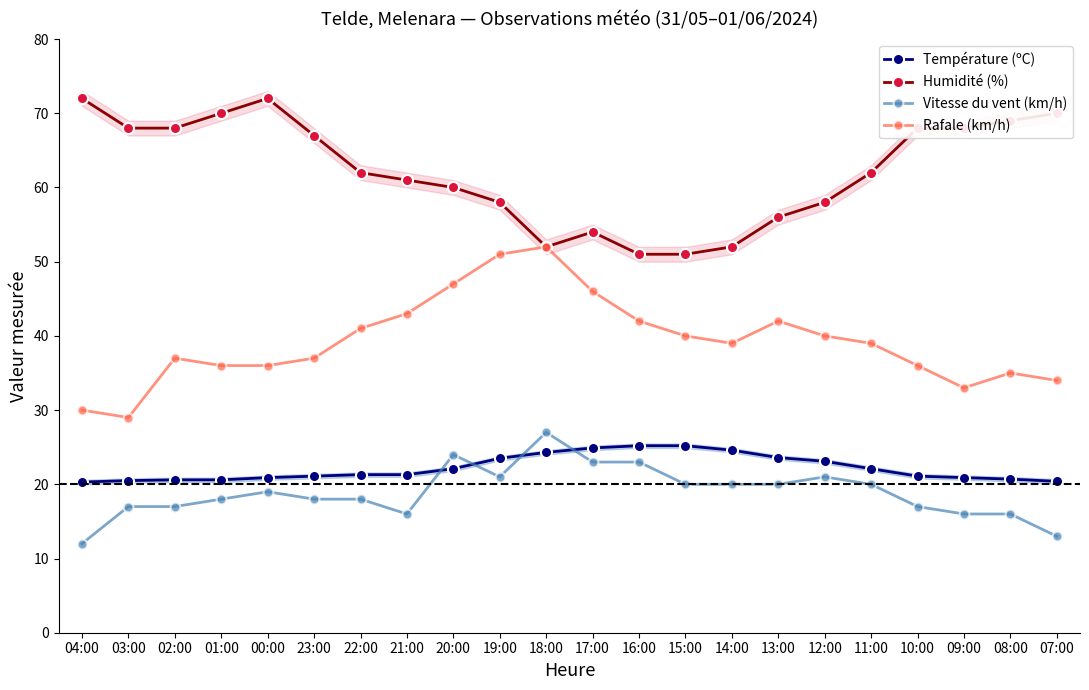

Which series has the largest total across all categories?

Humidité (%)